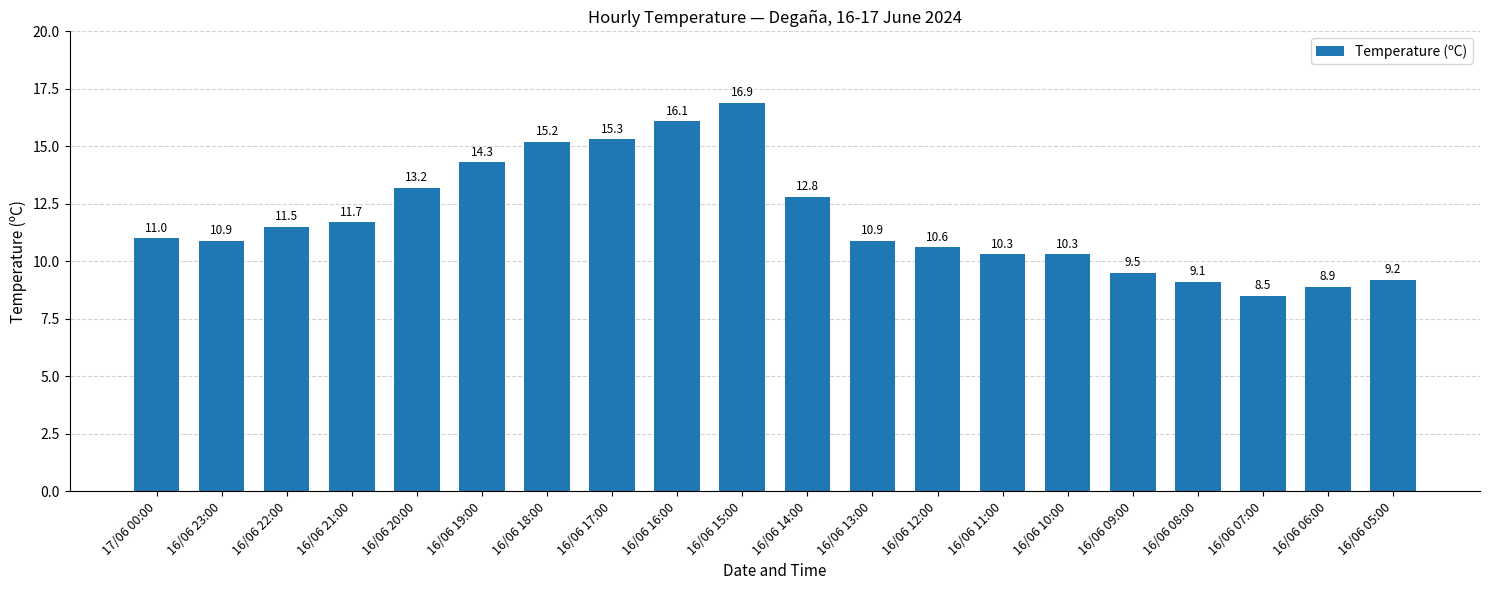

At which category does the chart reach its peak across all series?

16/06 15:00